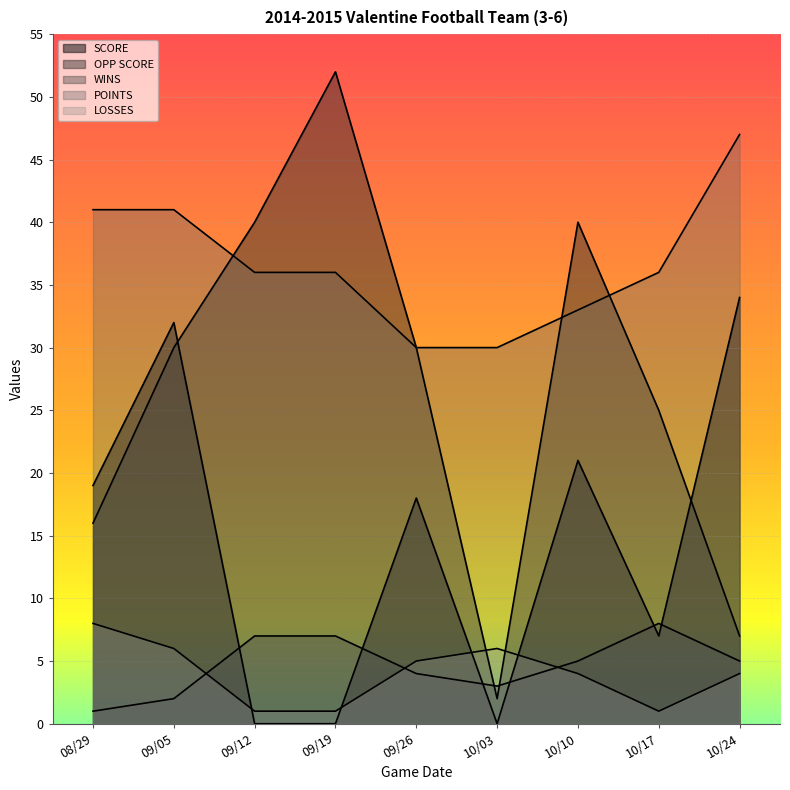

Reading right to left, list all the values displayed in this chart.

SCORE: 34	7	21	0	18	0	0	32	19
OPP SCORE: 7	25	40	2	30	52	40	30	16
WINS: 5	8	5	3	4	7	7	2	1
POINTS: 47	36	33	30	30	36	36	41	41
LOSSES: 4	1	4	6	5	1	1	6	8